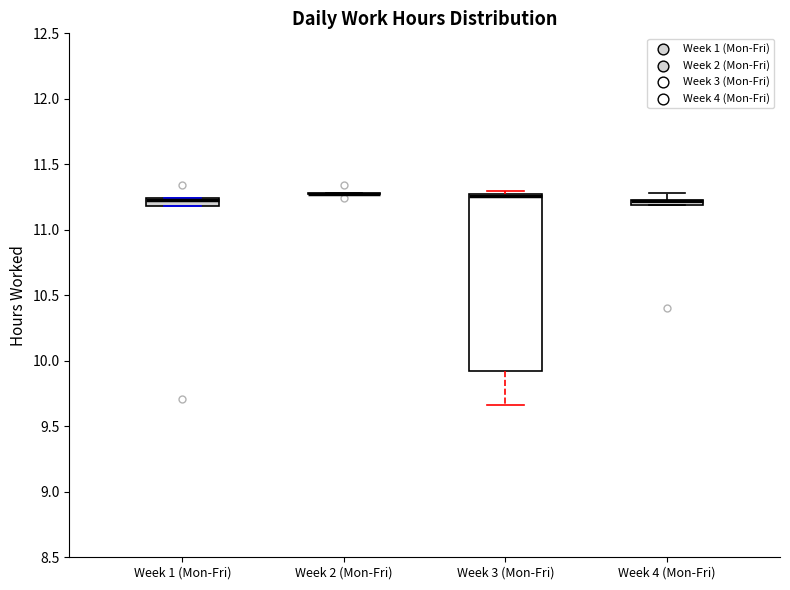

Comparing the boxes themselves (not the whiskers), which one is the tallest?

Week 3 (Mon-Fri)